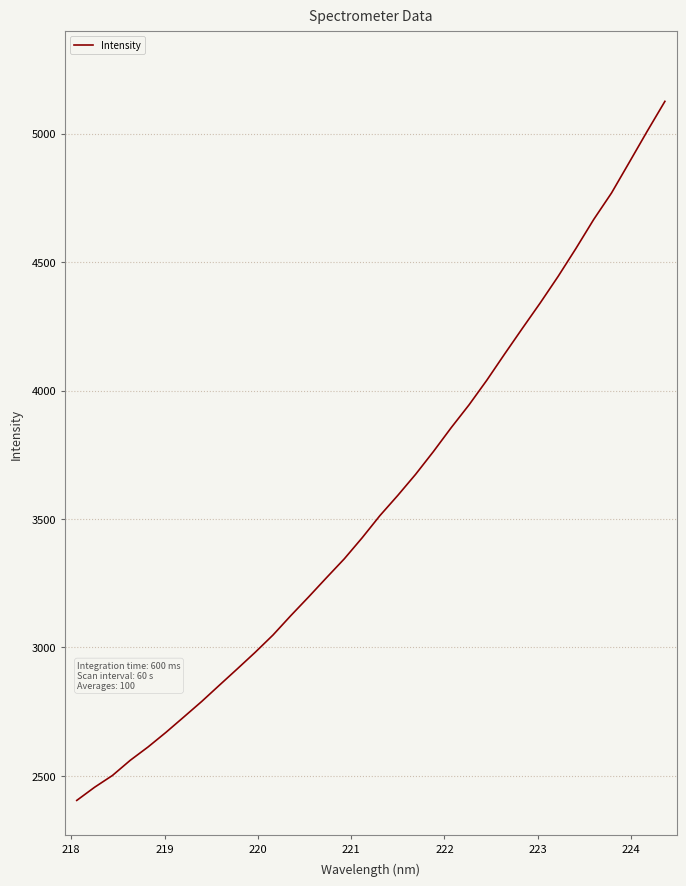

What is the smallest value displayed?

2404.6